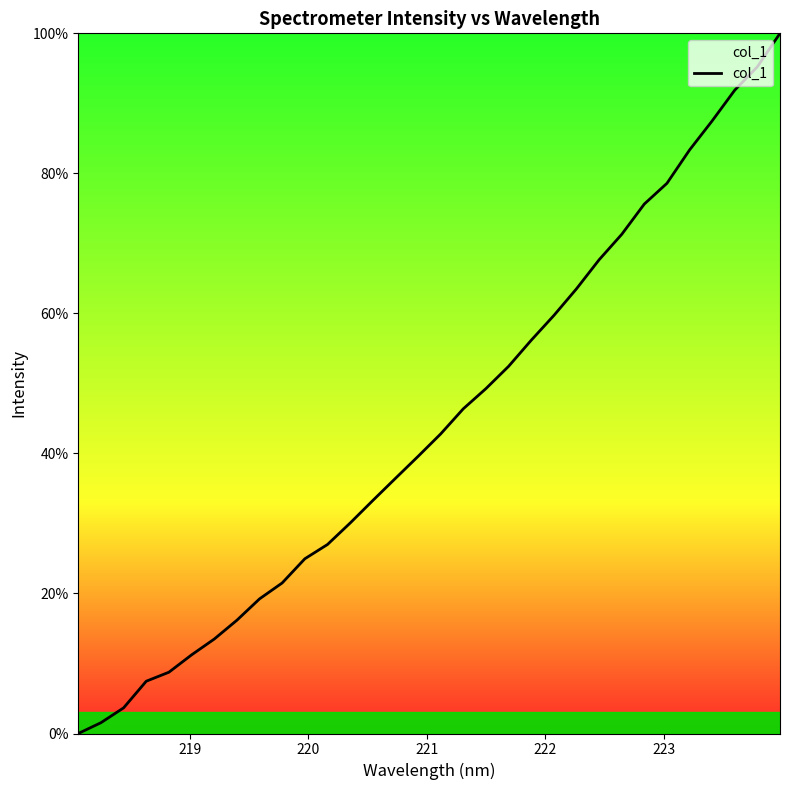

What is the maximum value shown in the chart?

100.0